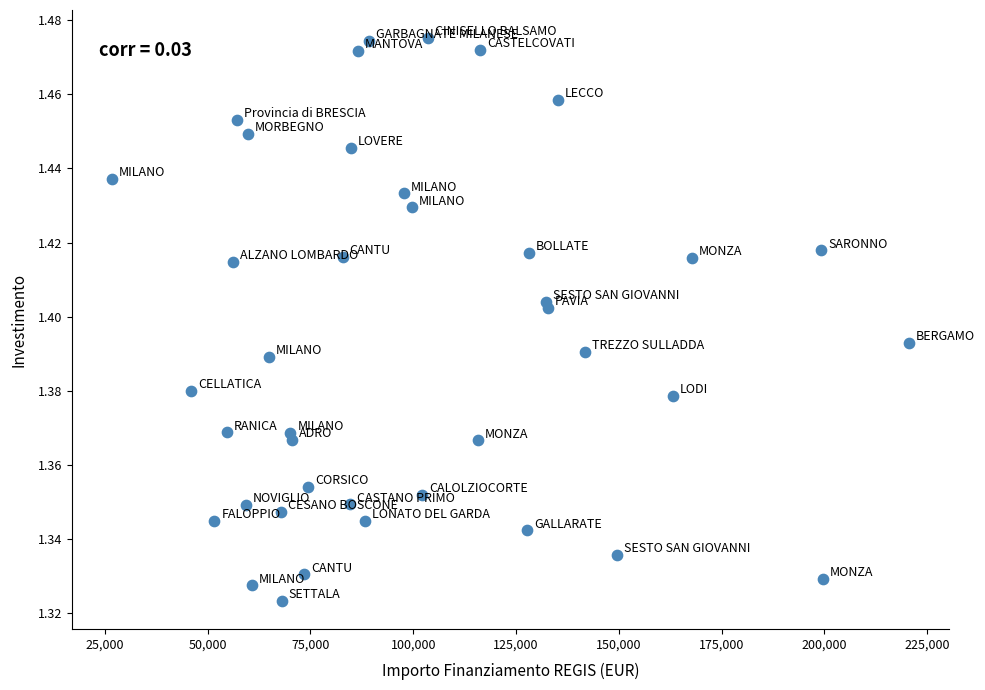

What is the range of X values (max minus min)?

193933.1